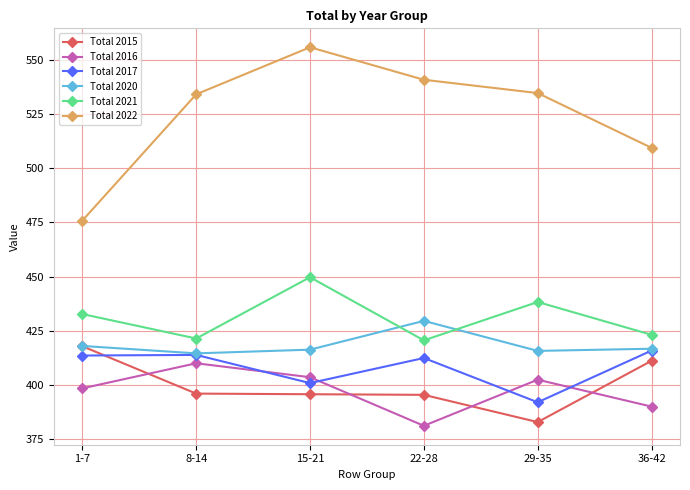

Count the number of data series in this chart.

6